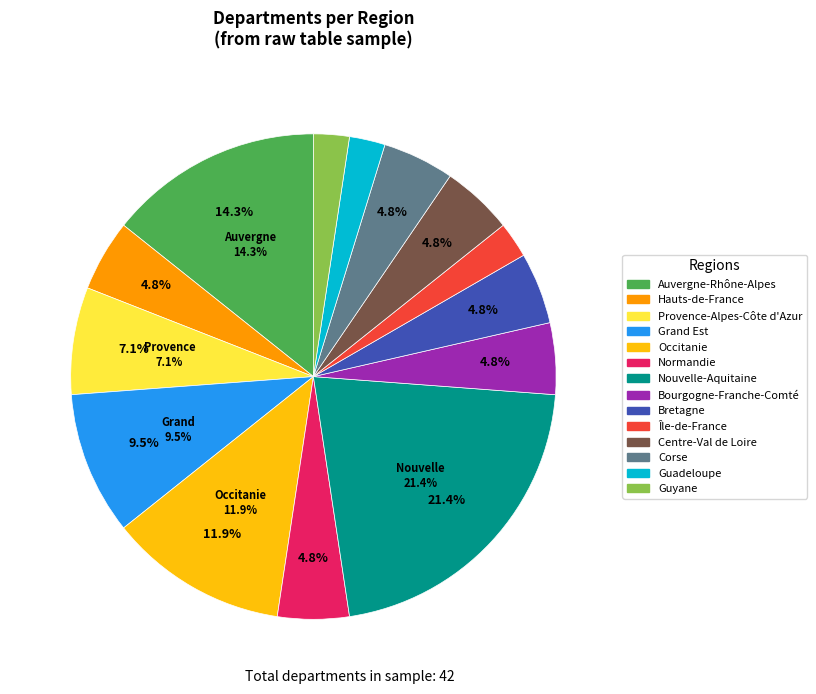

Is there any slice that represents more than half of the pie?

No